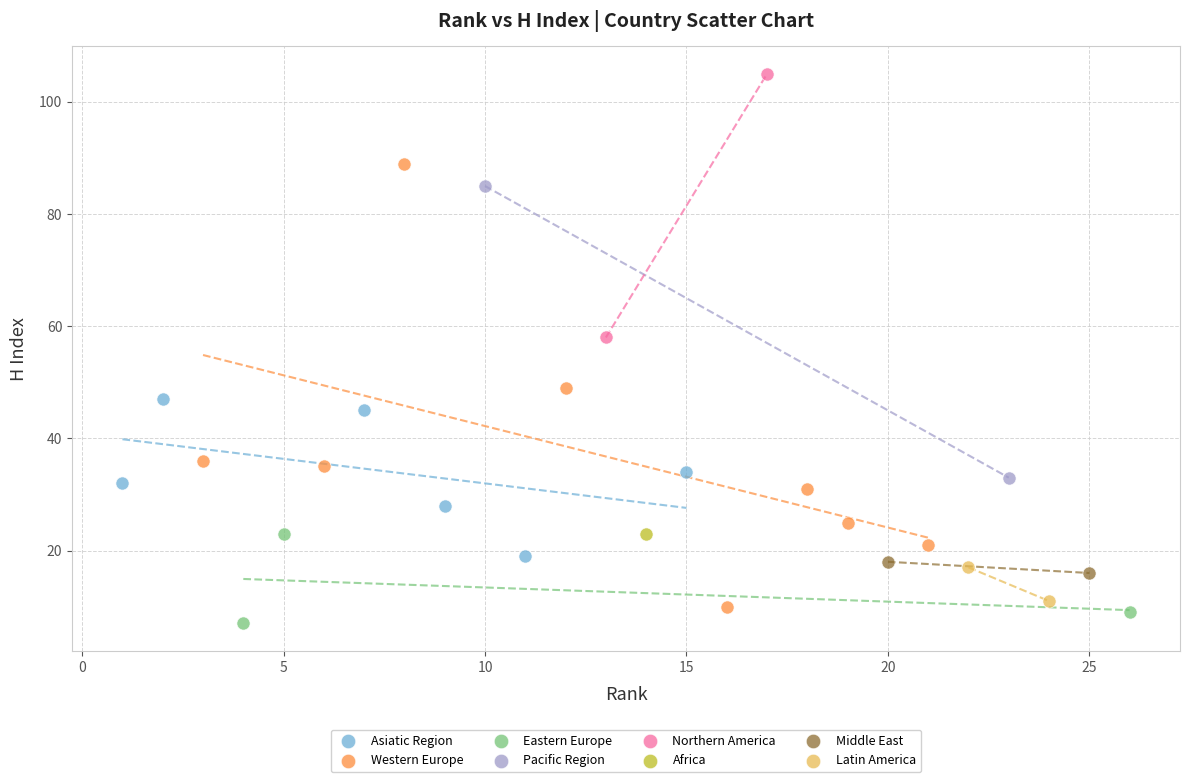

What are all the series names shown in the legend?

Asiatic Region, Western Europe, Eastern Europe, Pacific Region, Northern America, Africa, Middle East, Latin America